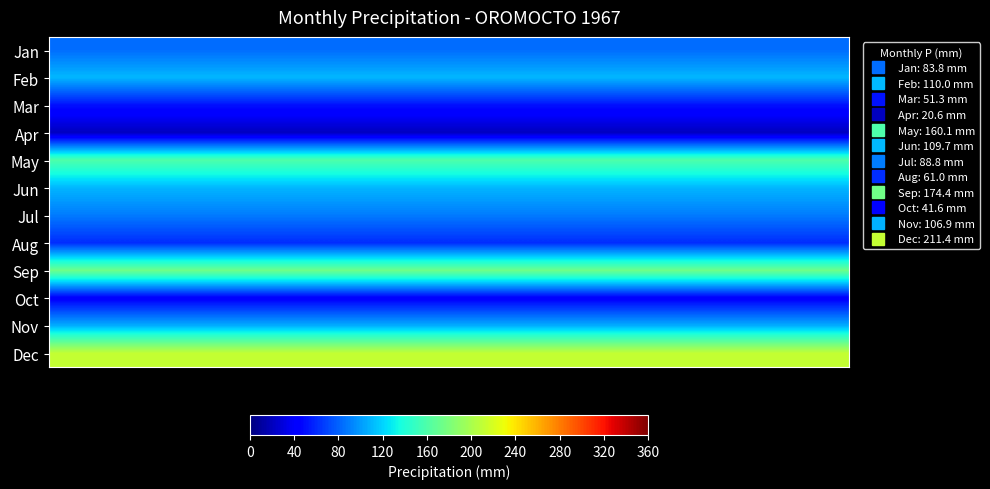

Rank the series by their maximum value, from lowest to highest.

Apr, Oct, Mar, Aug, Jan, Jul, Nov, Jun, Feb, May, Sep, Dec